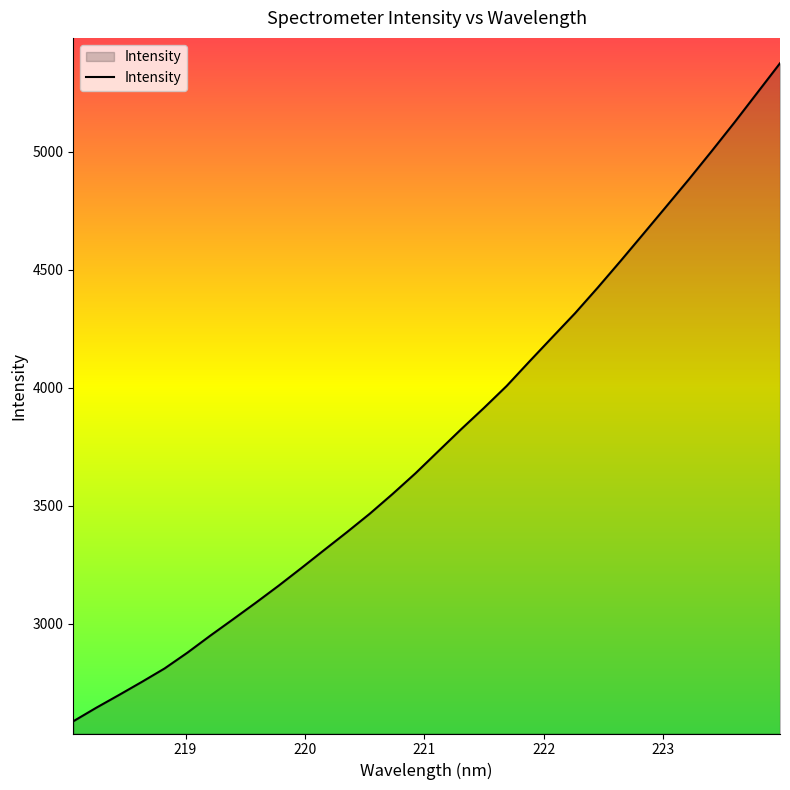

True or false: the data has more than 0 interior local peaks.

False